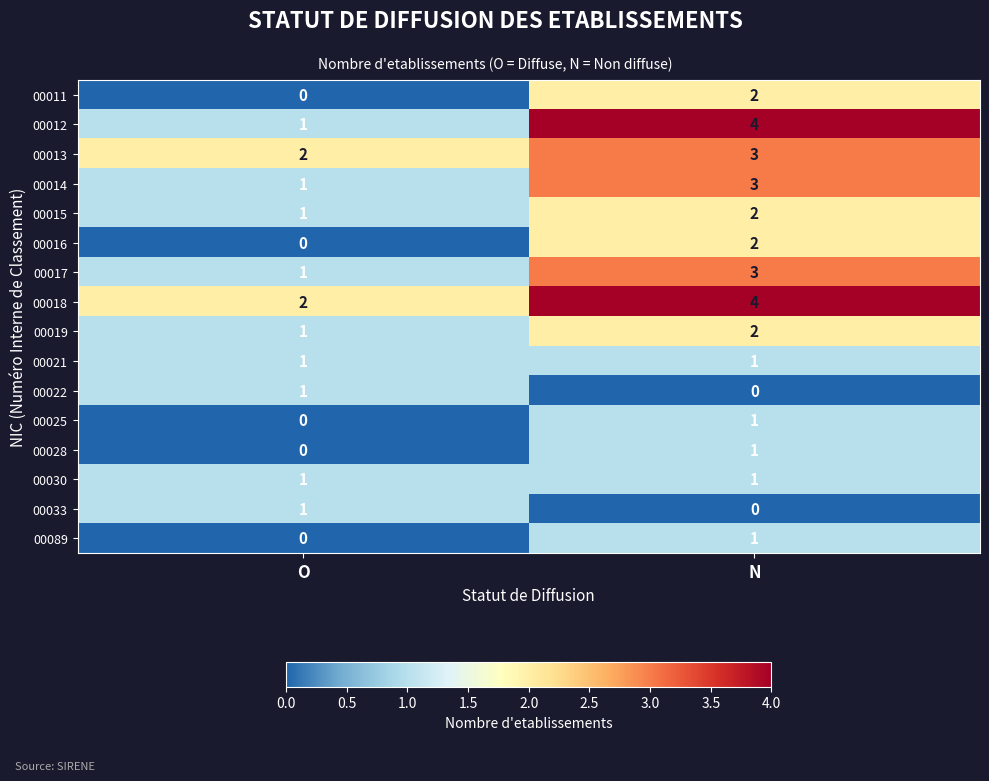

List the labels in order of 00025 value, smallest first.

O, N